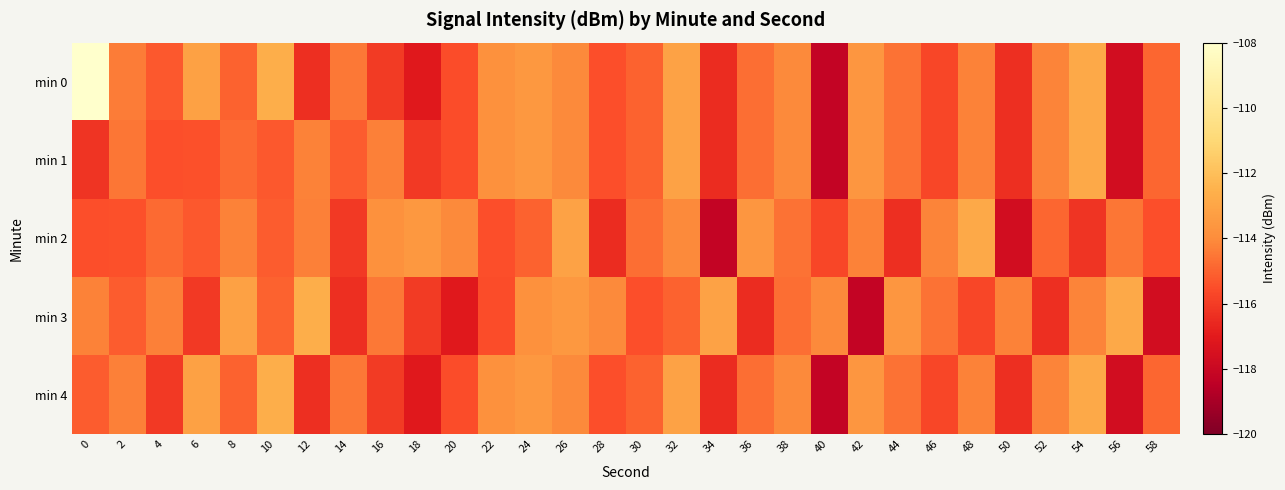

Which series has the largest total across all categories?

min 0